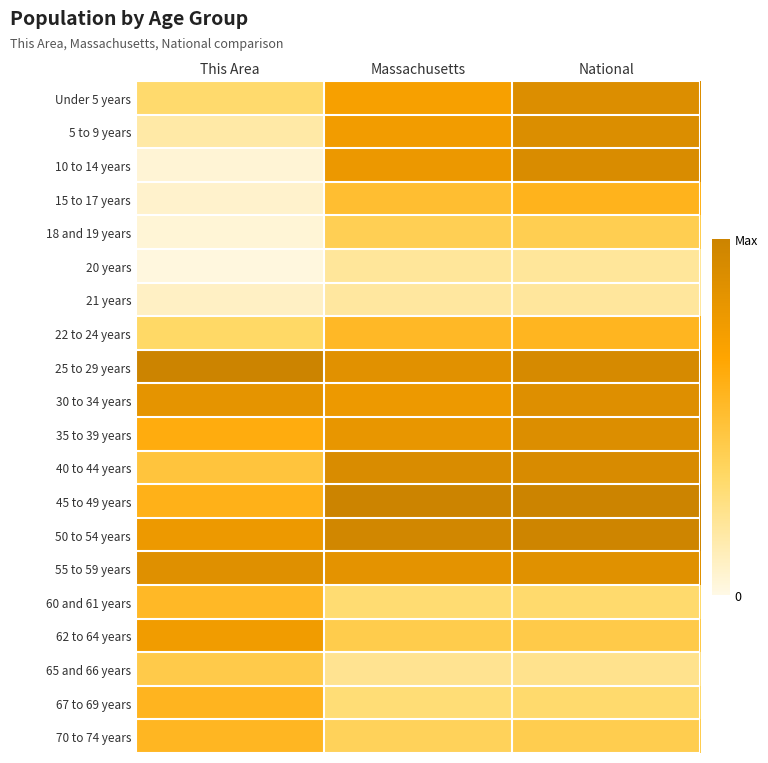

Which has a higher value, Massachusetts or National?

National